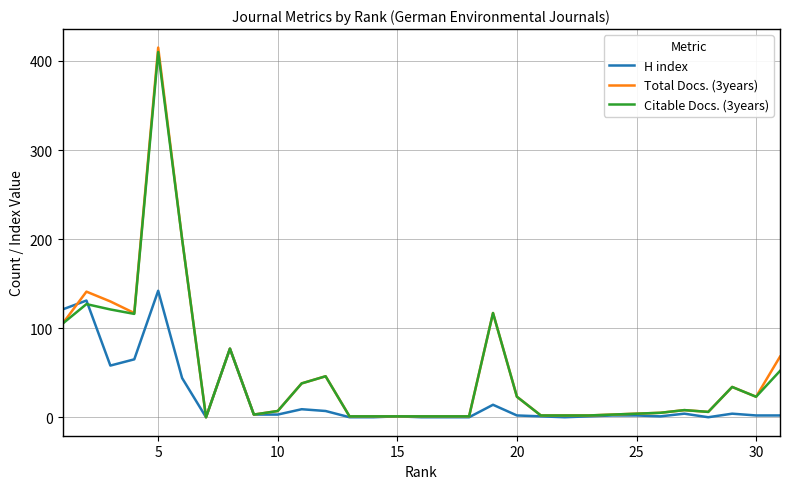

Which series has the widest spread of values?

Total Docs. (3years)